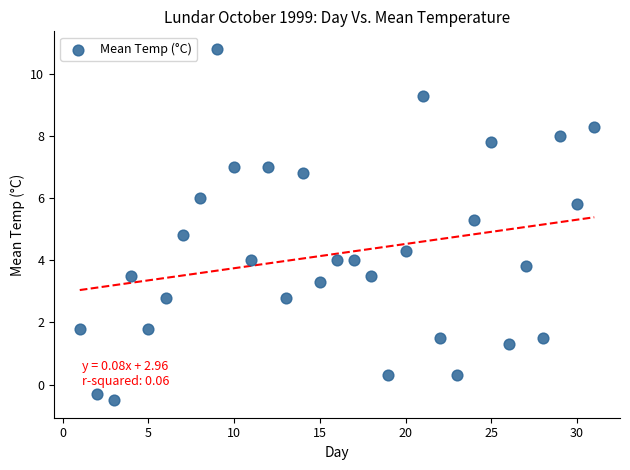

What is the range of X values (max minus min)?

30.0